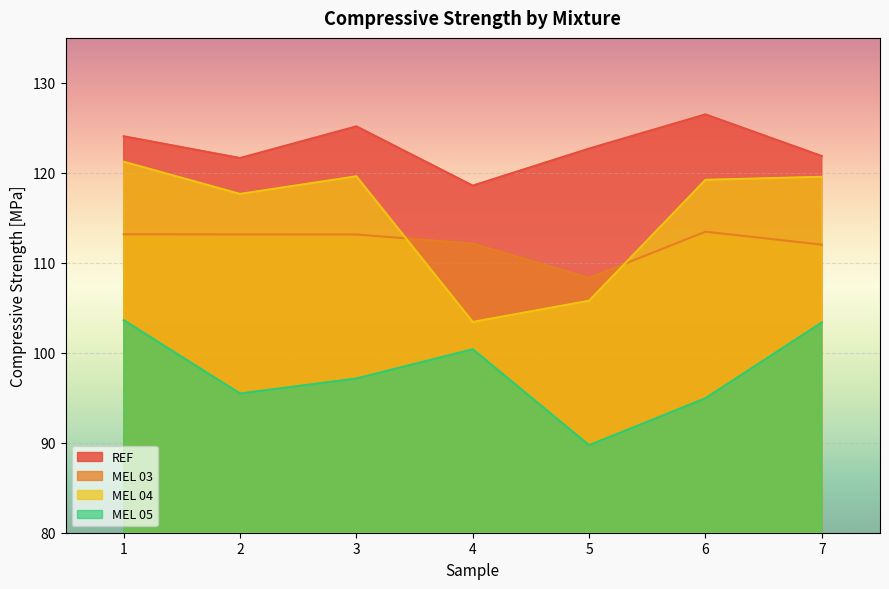

Count the number of data series in this chart.

4